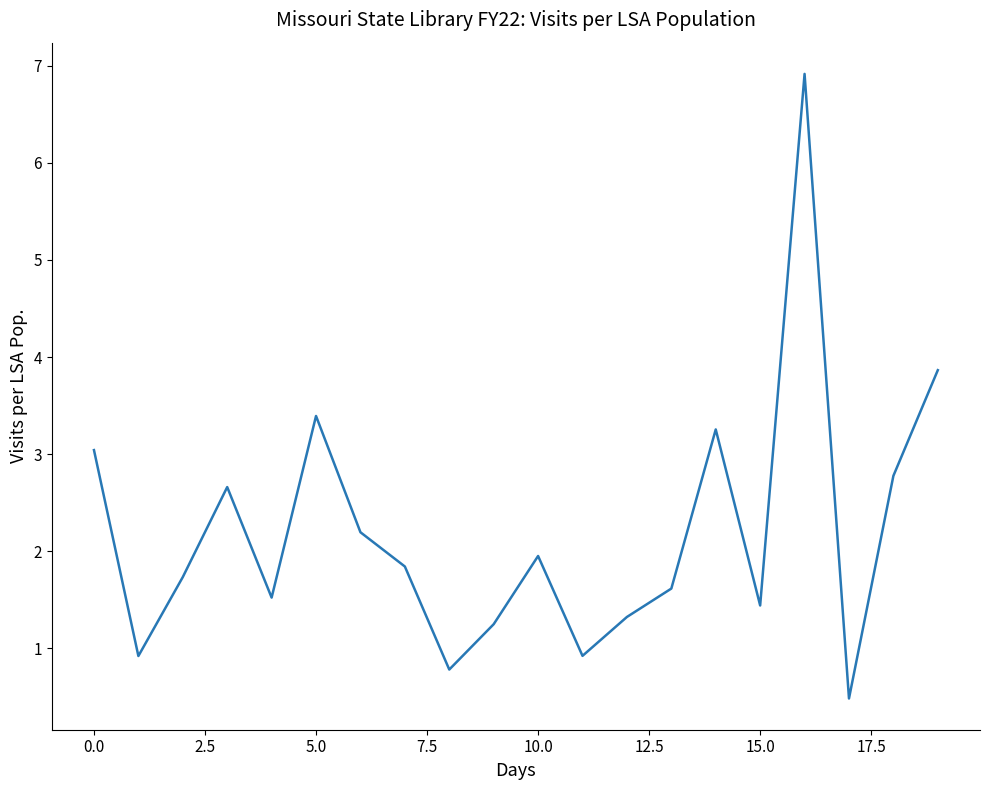

What is the sum of all values?

43.9